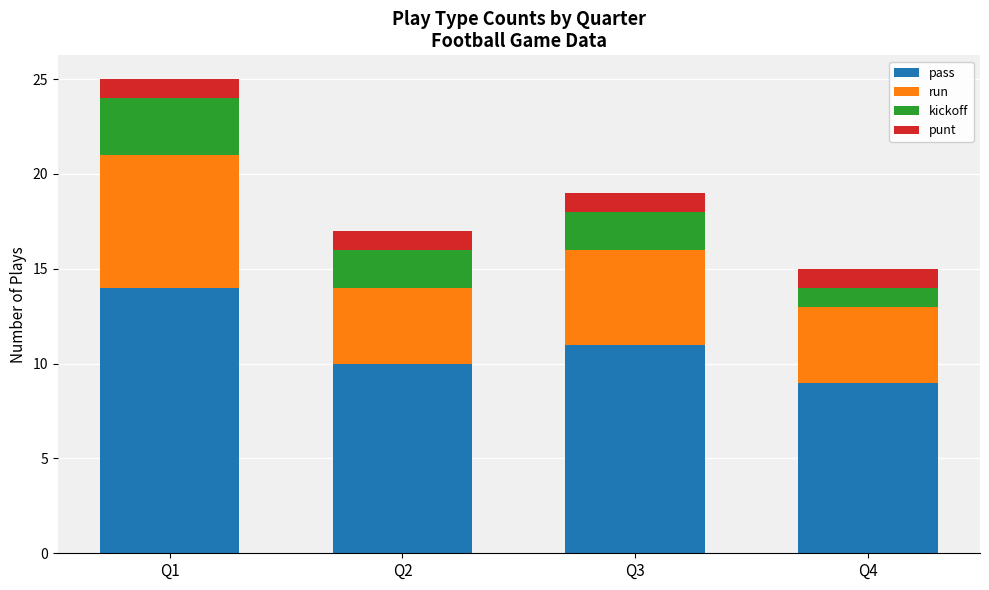

The pass series shows 14 at Q1. True or false?

True